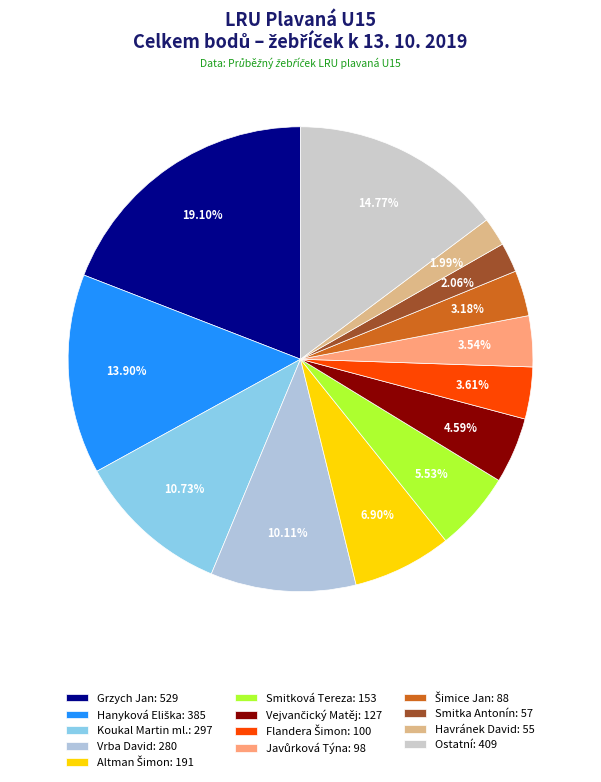

What is the largest slice in the pie chart?

Grzych Jan: 529